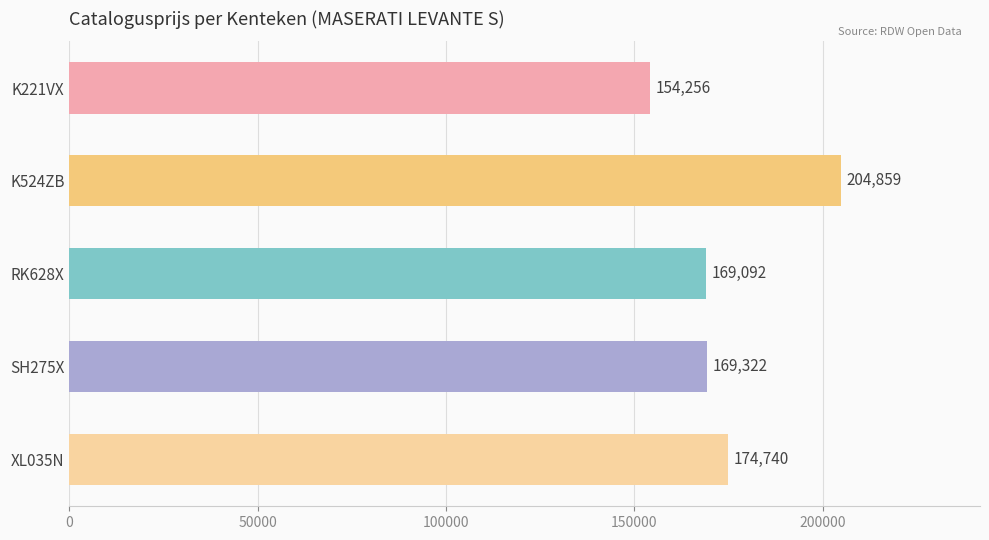

Count the number of data series in this chart.

1